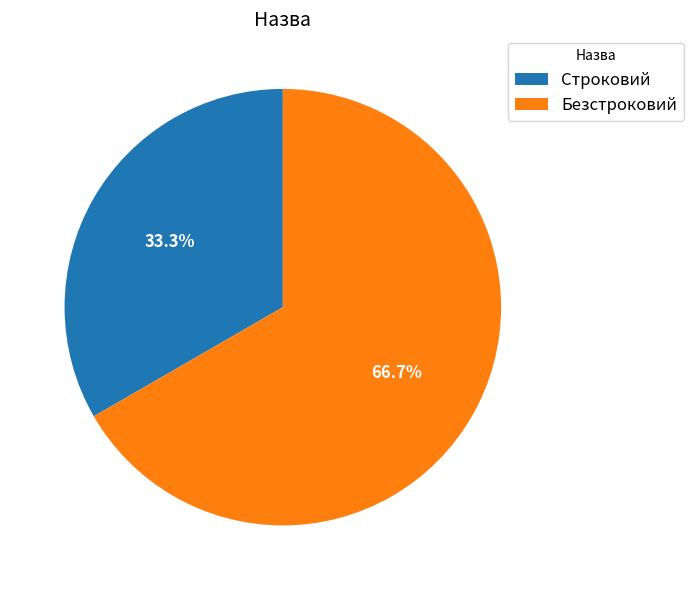

How many slices are in this pie chart?

2